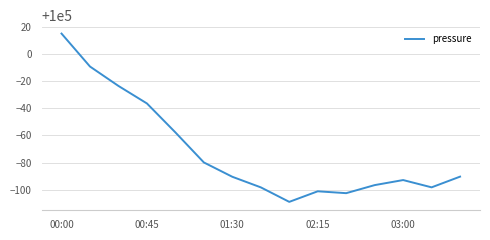

Approximately how many times larger is the value at 03:00 compared to 01:30?

1.0